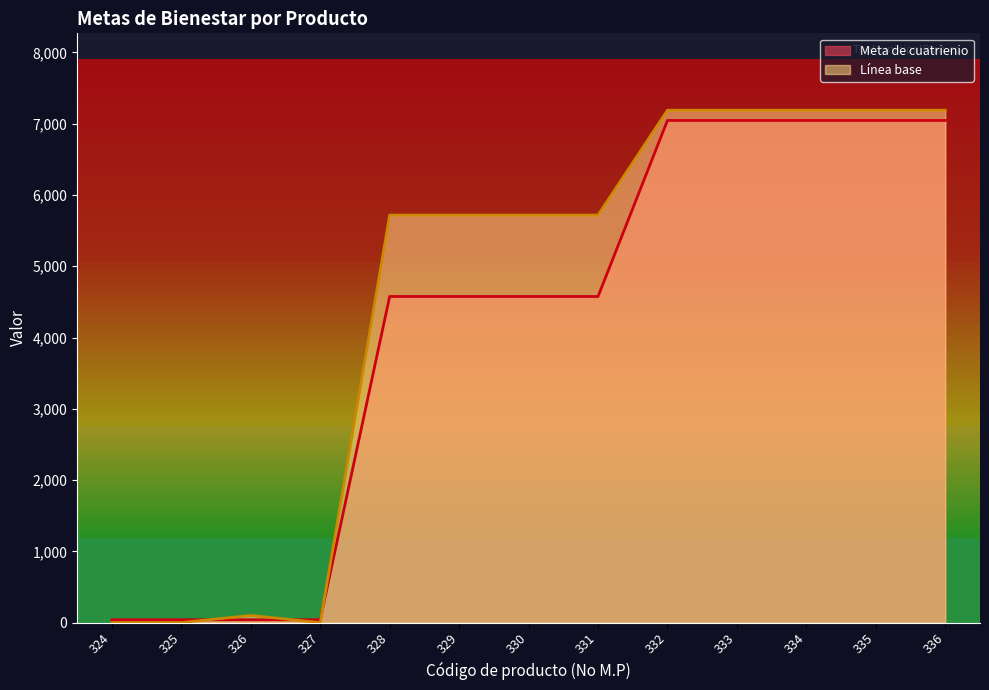

True or false: Meta de cuatrienio has more than 1 interior local peaks.

False